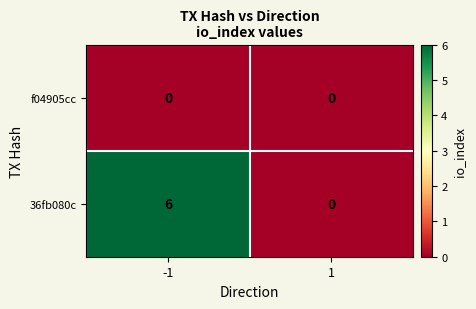

At how many categories does at least one series exceed 1?

1